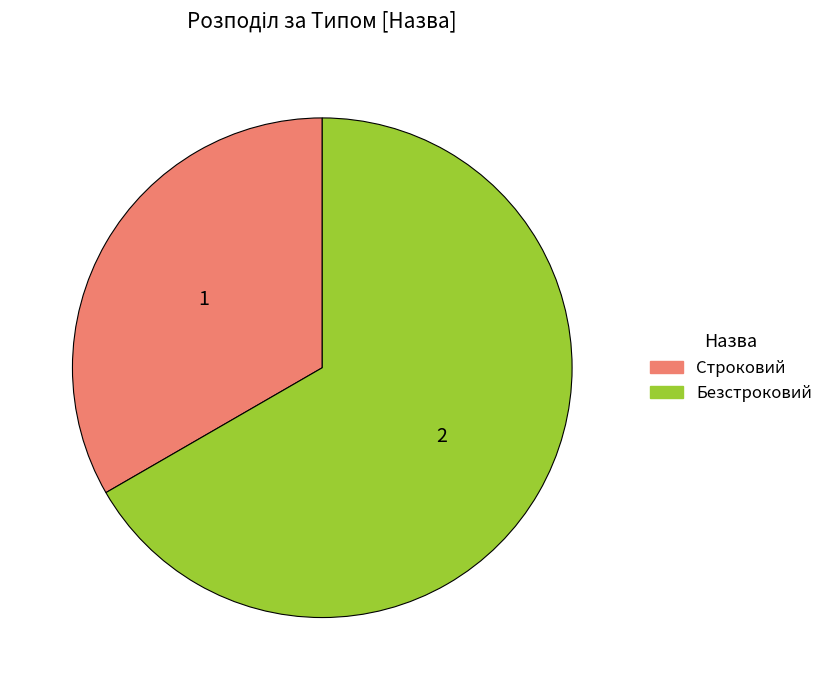

Which slice is the smallest?

Строковий